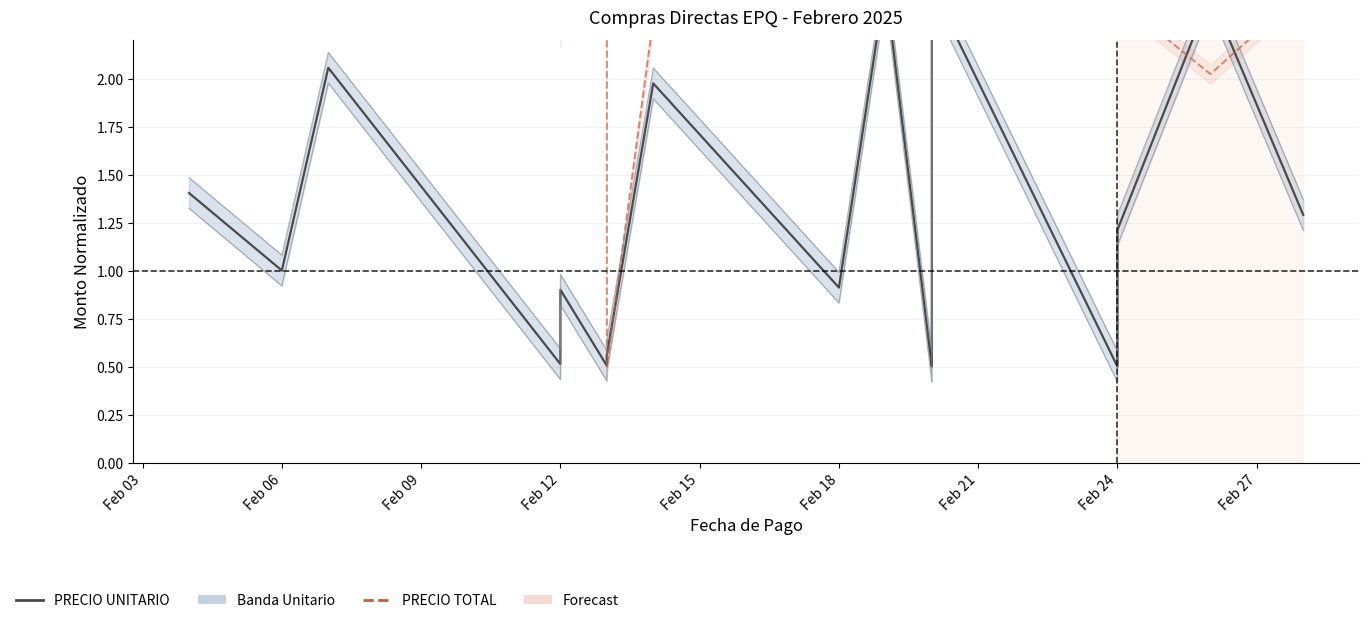

What is the average value of the PRECIO TOTAL series?

2.3